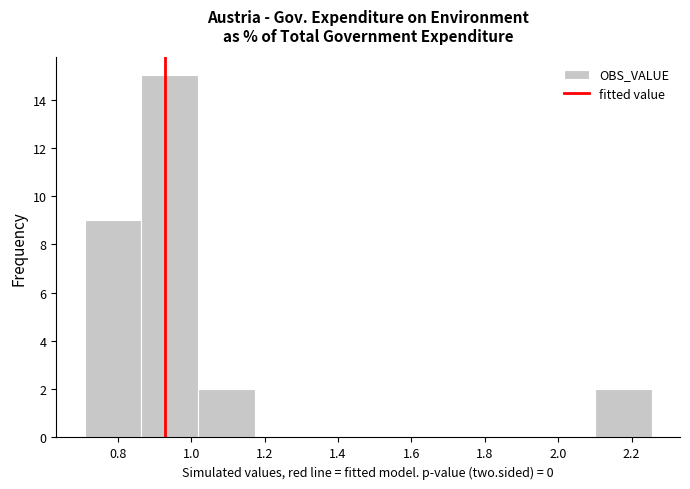

Over which range of the x-axis is the bar tallest?

0.86 to 1.02